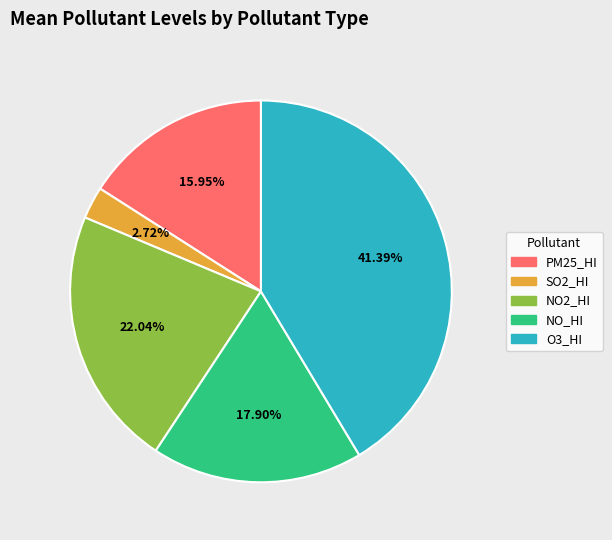

What percentage is the NO_HI slice, to the nearest percent?

18%